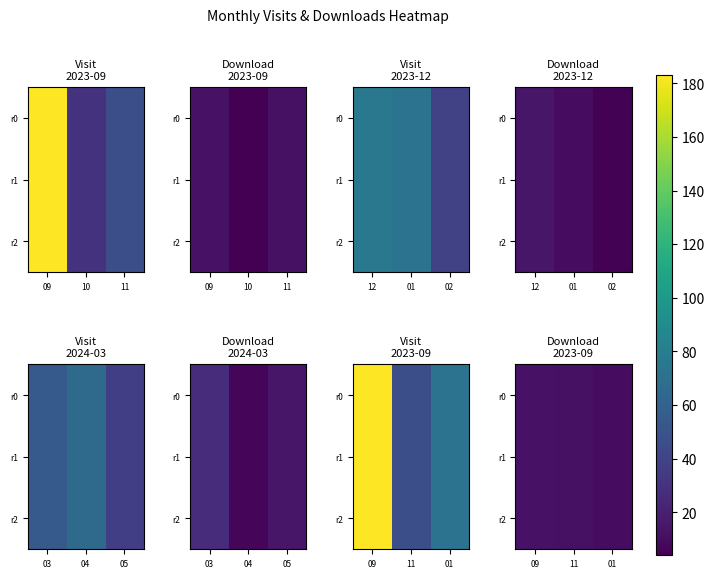

Rank the series by their maximum value, from lowest to highest.

r0, r1, r2